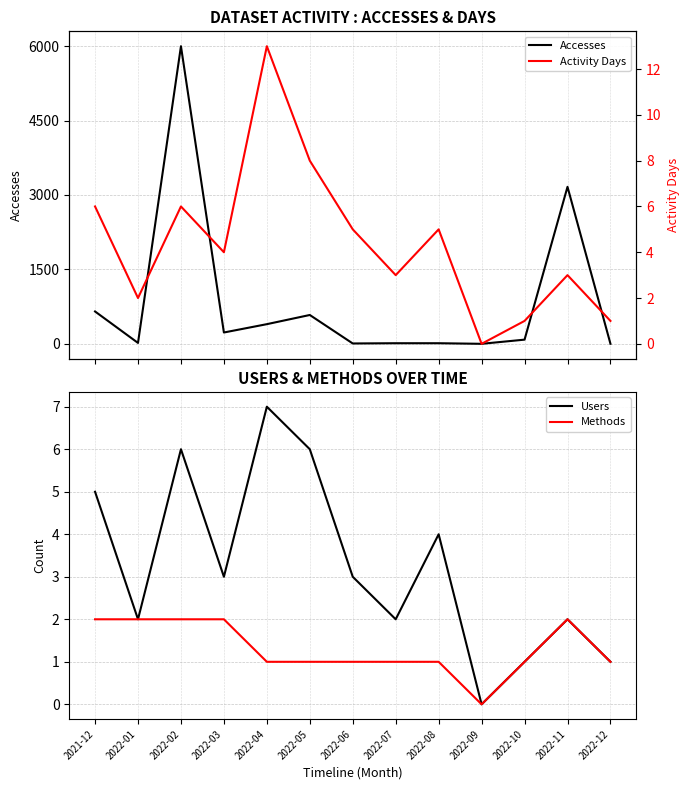

How many interior local valleys does the Activity Days series have?

4